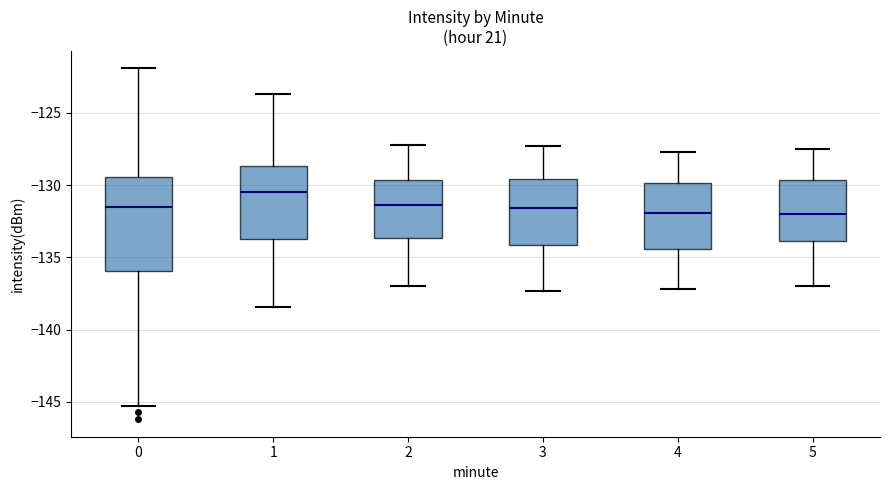

Where does the lower whisker of the box at x = 4 end on the y-axis? The values are not printed on the chart, so give them approximately, as read against the axis.

-137.0